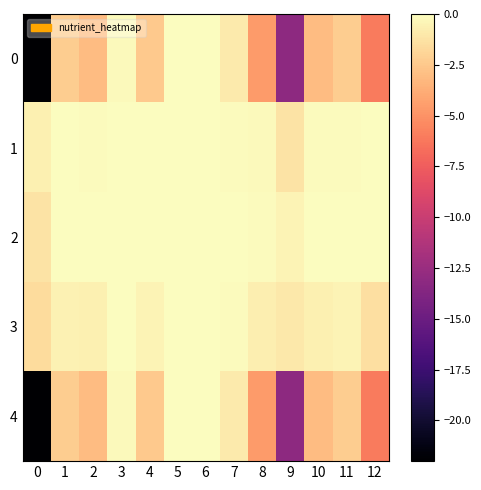

Which has a higher value, 8 or 0?

8